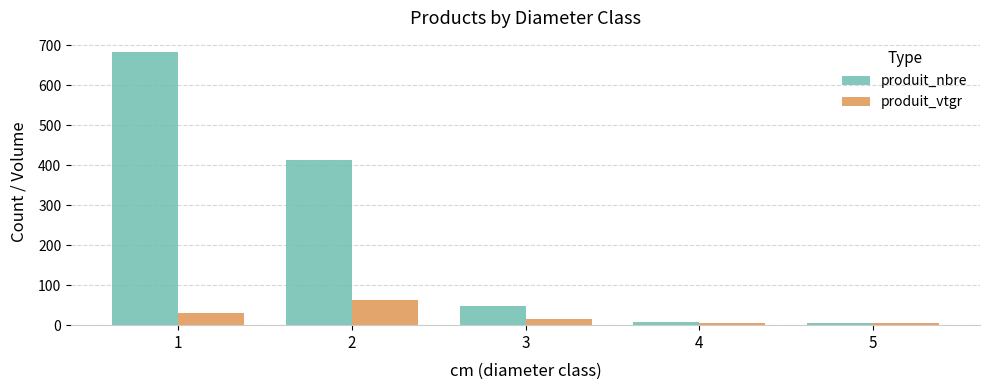

What are all the series names shown in the legend?

produit_nbre, produit_vtgr